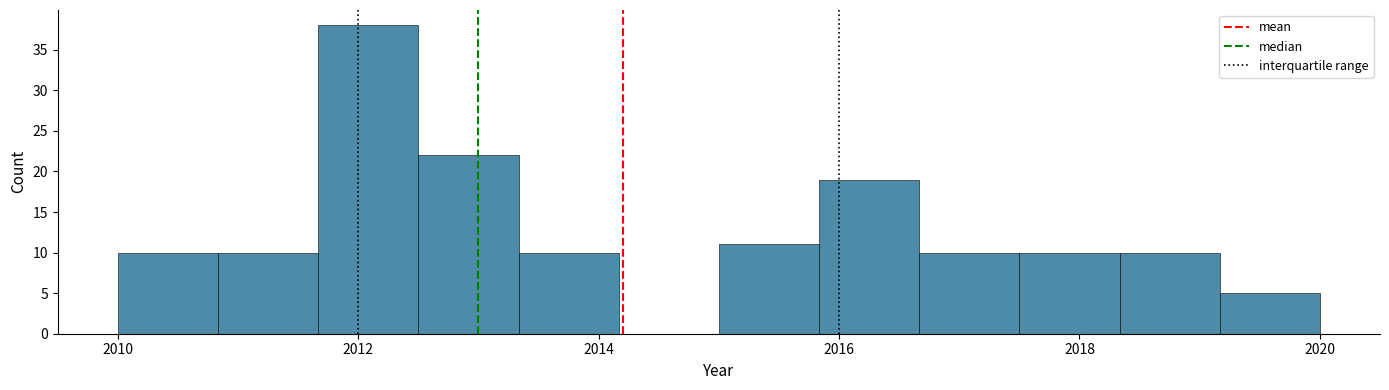

Which range on the x-axis has the tallest bar?

2011.6 to 2012.6